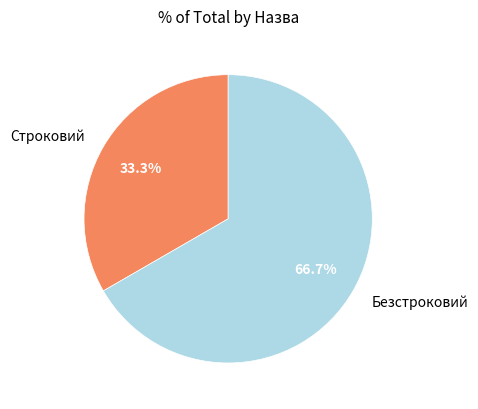

To the nearest percent, what portion does Строковий represent?

33%